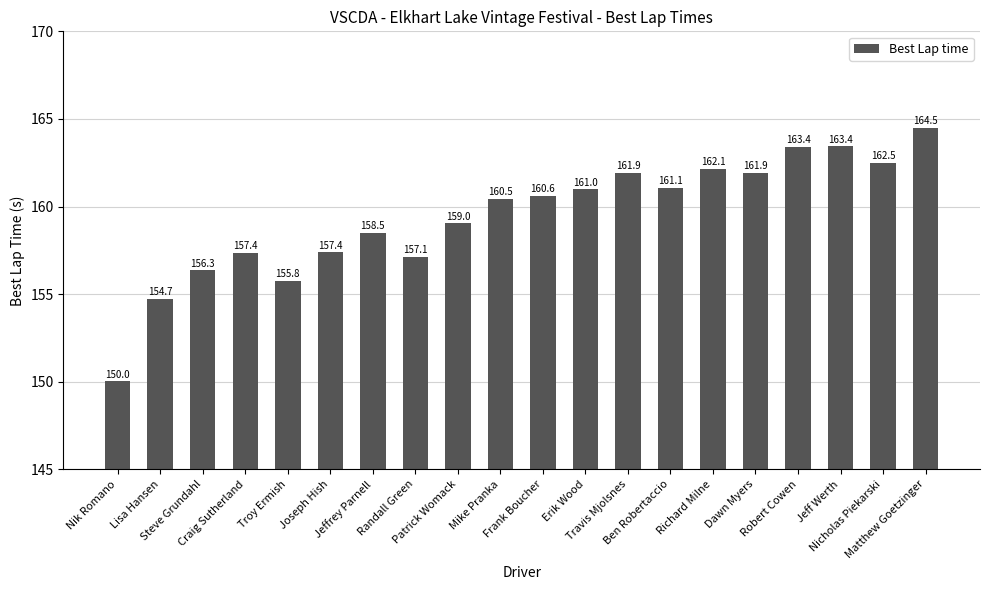

What is the change in value from Steve Grundahl to Jeff Werth?

+7.1